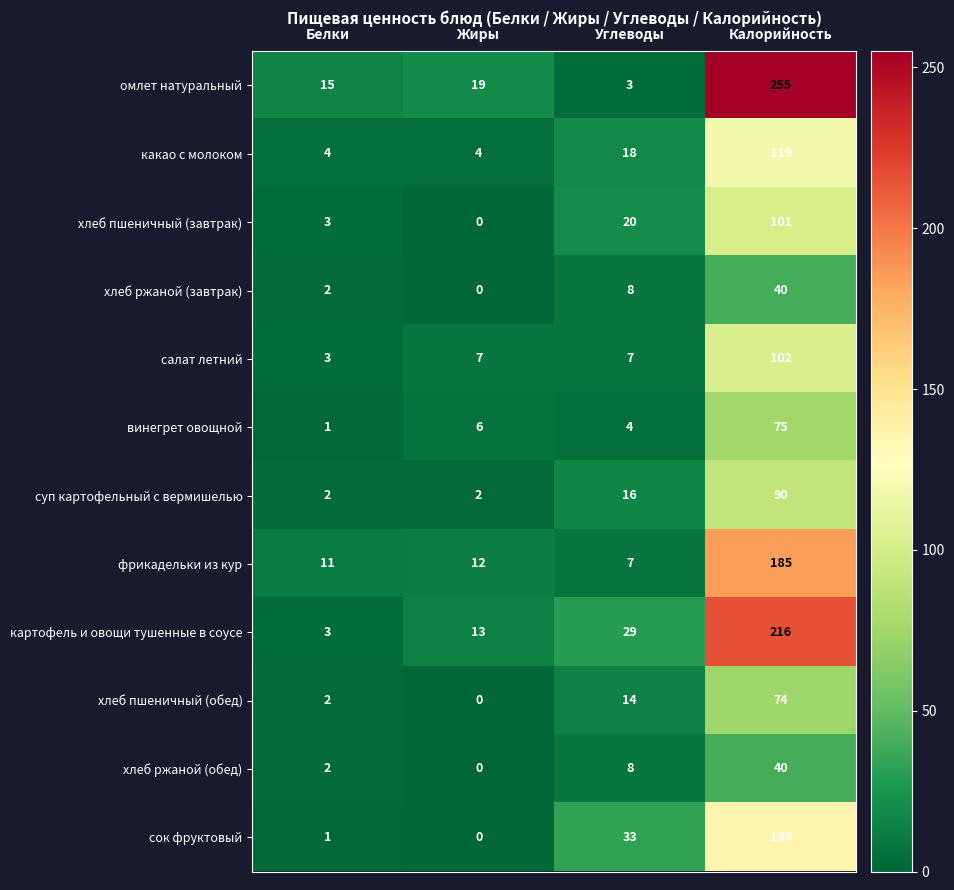

What is the sum of all картофель и овощи тушенные в соусе values?

261